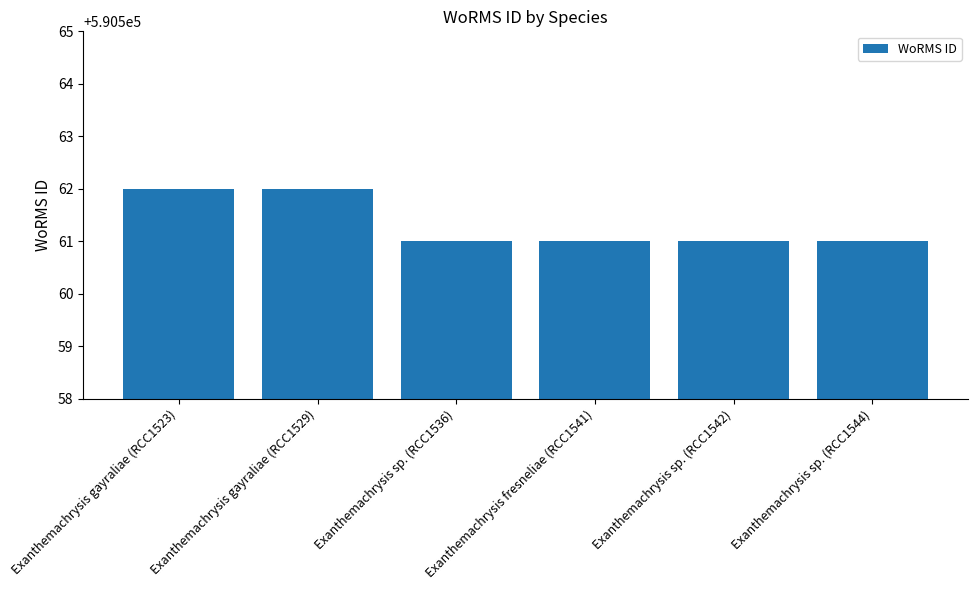

How many distinct data groups are displayed?

1